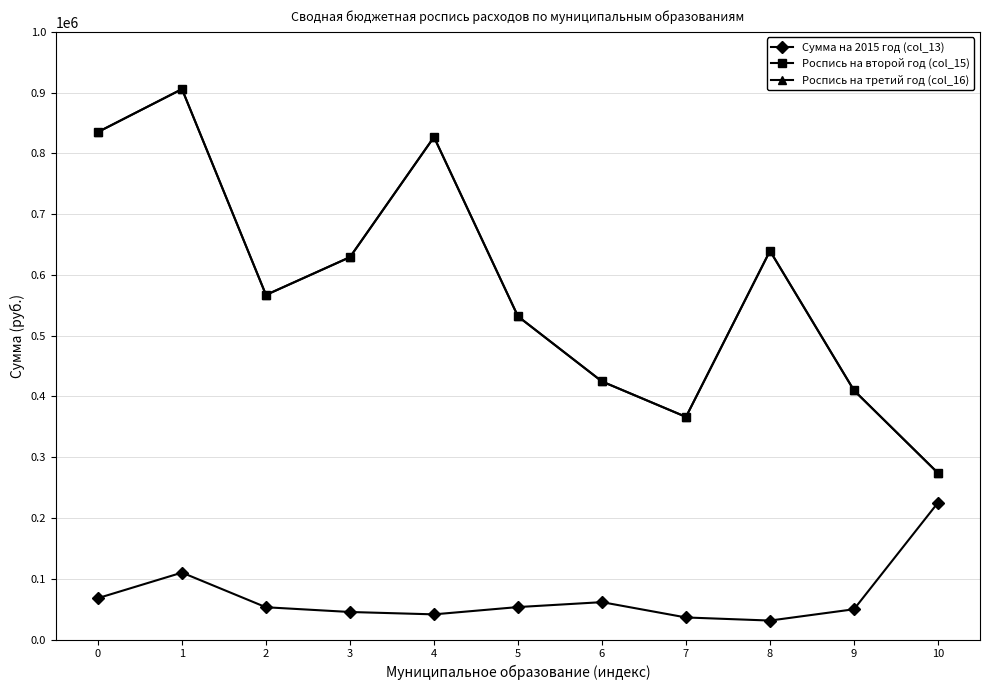

Does the chart display data point markers on the line(s)?

Yes